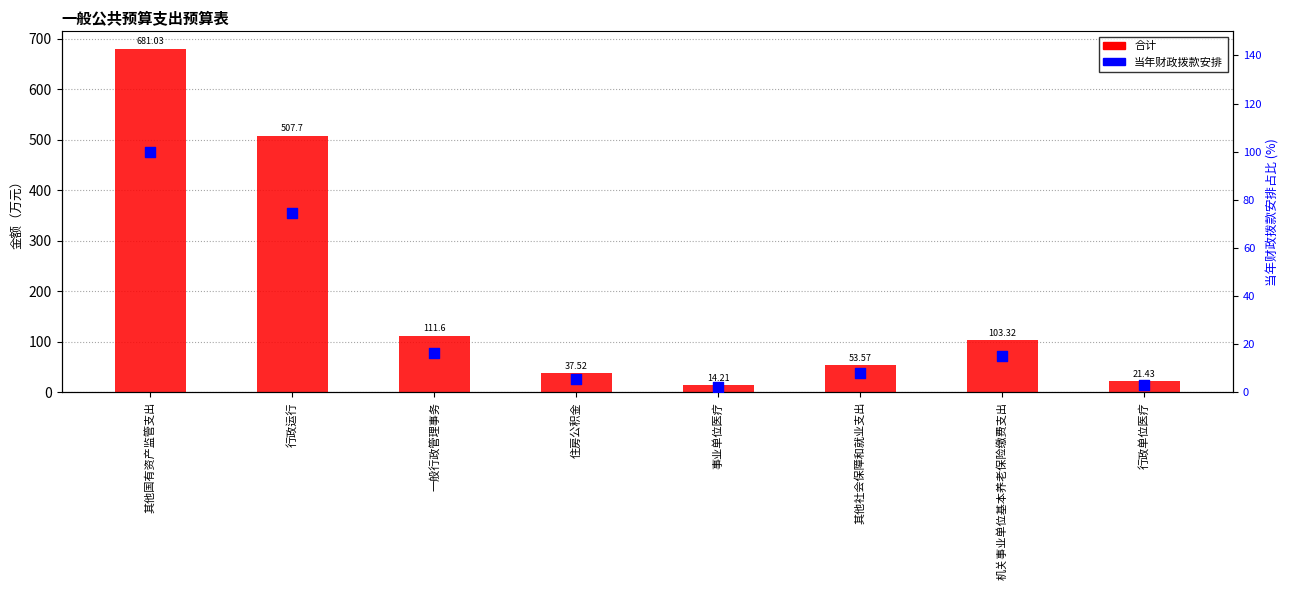

Which series has the widest spread of Y values?

合计